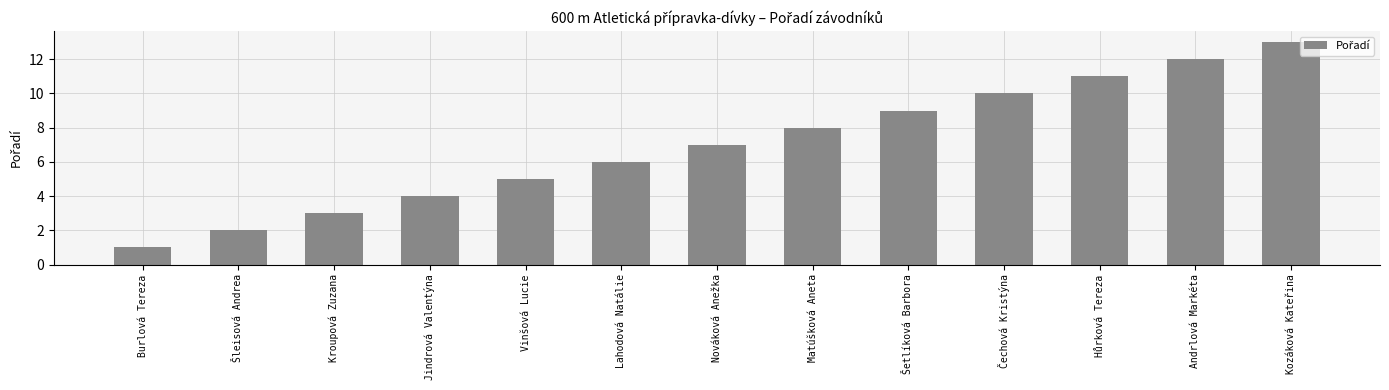

The chart shows a value of 4 at Jindrová Valentýna. True or false?

True